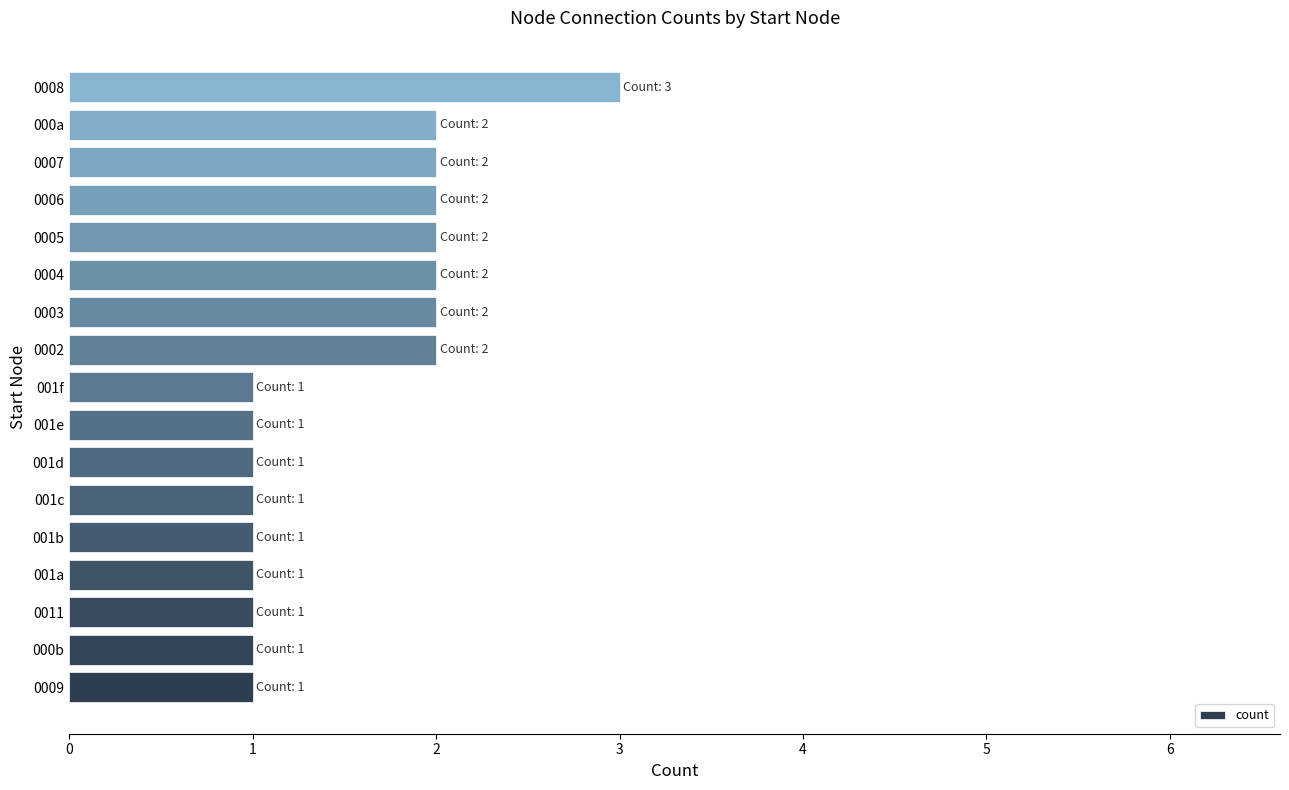

Are the bars horizontal?

Yes